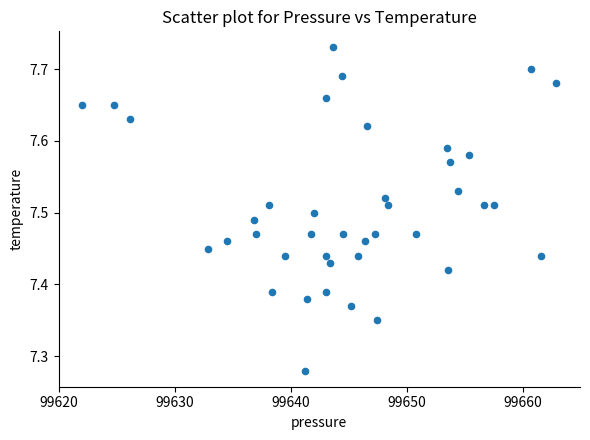

What is the range of X values (max minus min)?

40.9